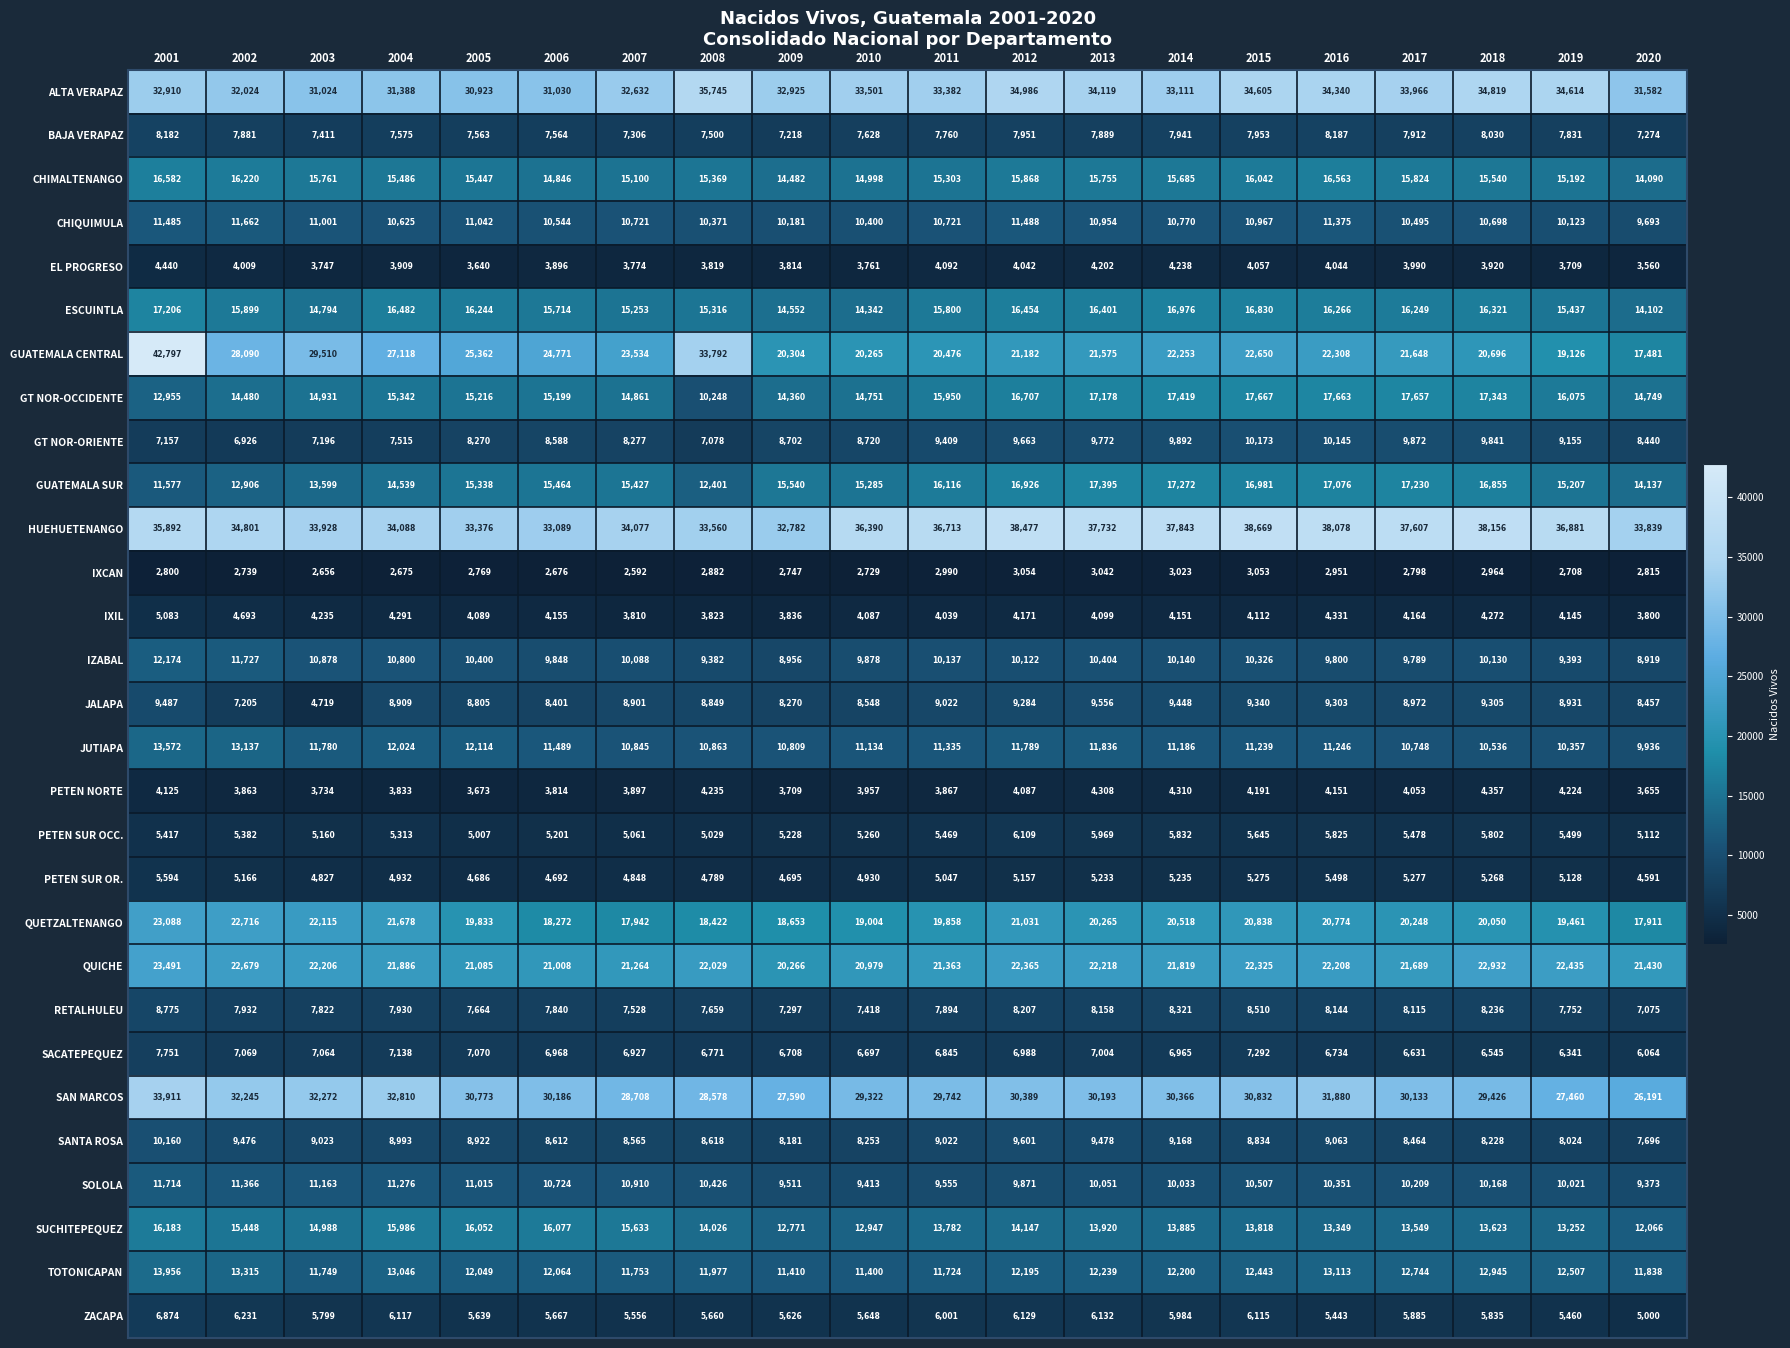

At which category is the sum across all series the highest?

2001